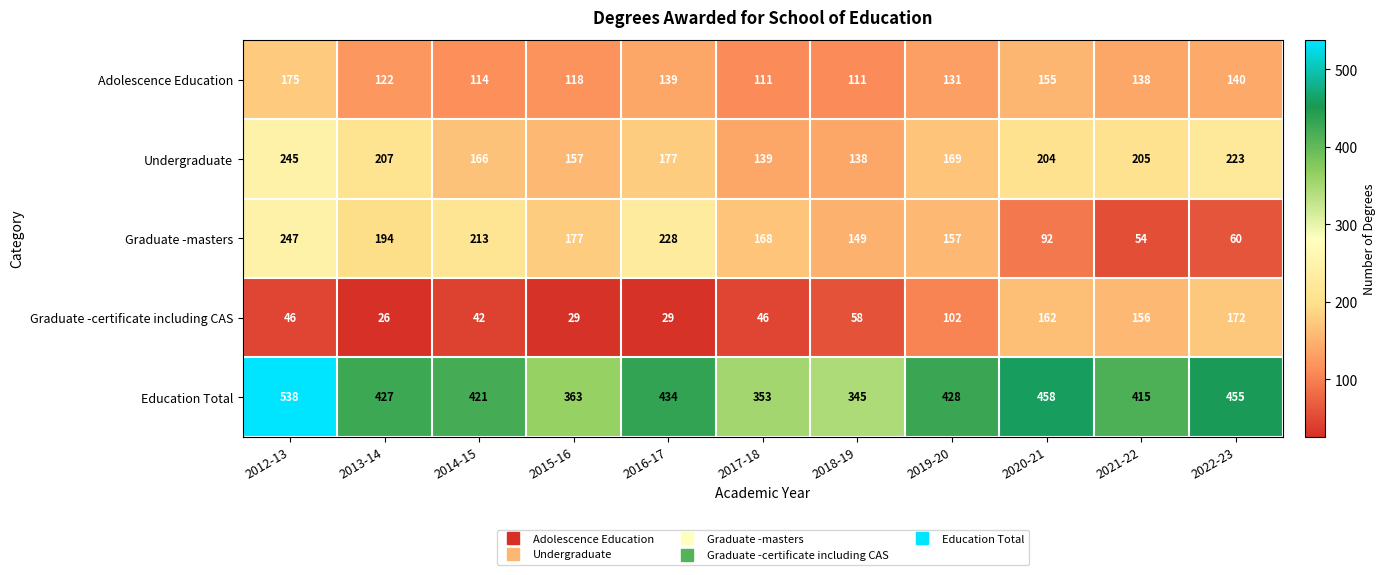

What is the difference between the highest and lowest values at 2014-15?

379